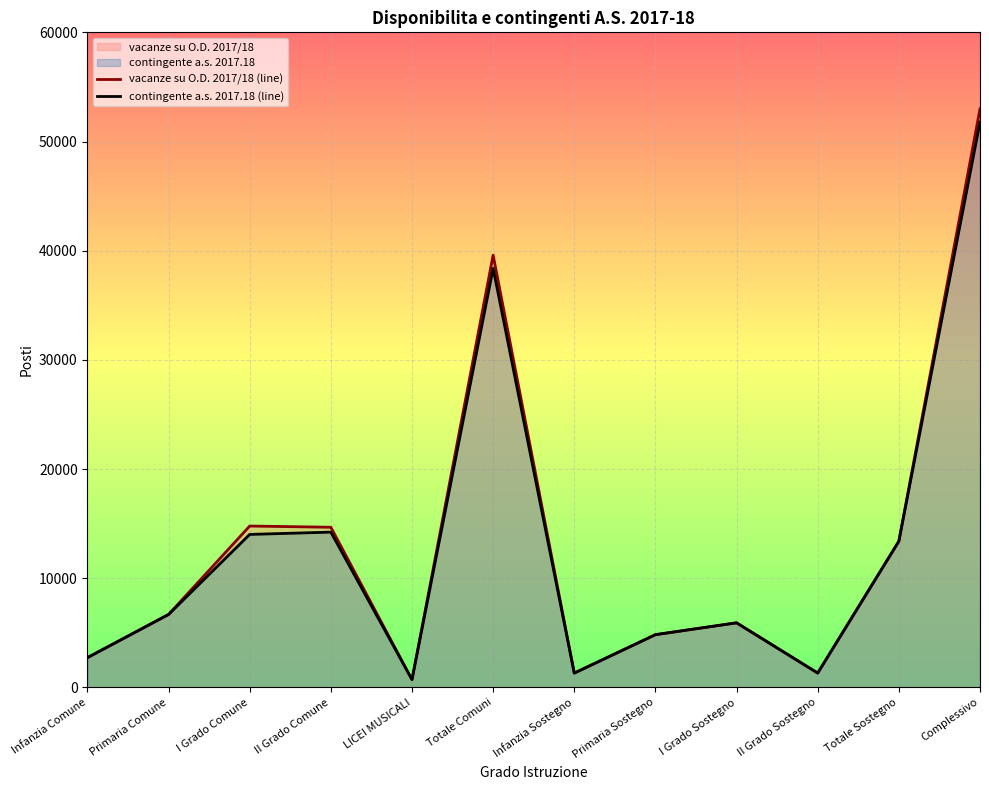

Where does the vacanze su O.D. 2017/18 (line) series first go above 6685?

I Grado Comune